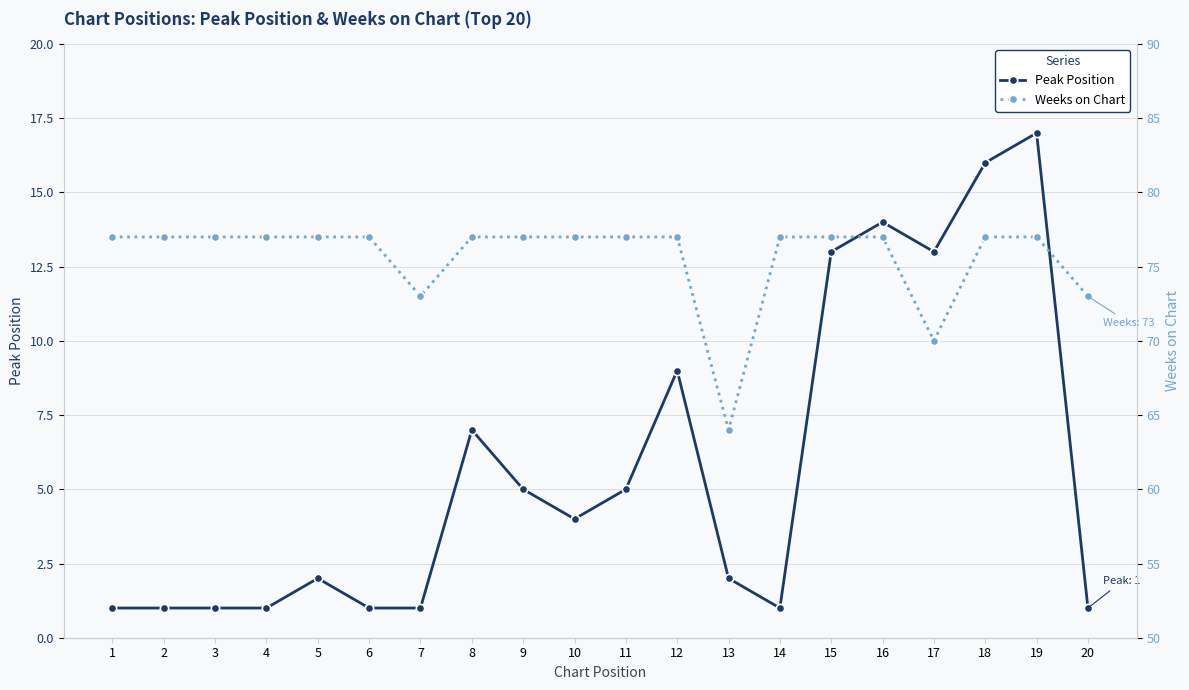

True or false: Peak Position has more than 2 interior local peaks.

True